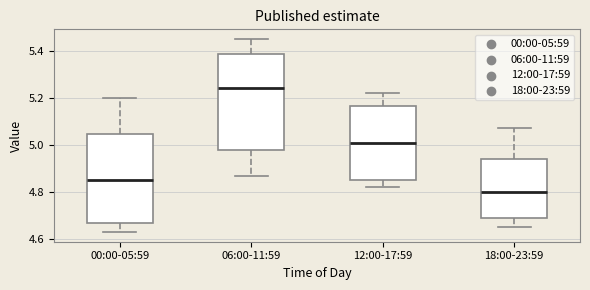

Where is the lower edge of the box for 12:00-17:59 on the y-axis? The values are not printed on the chart, so give them approximately, as read against the axis.

4.86